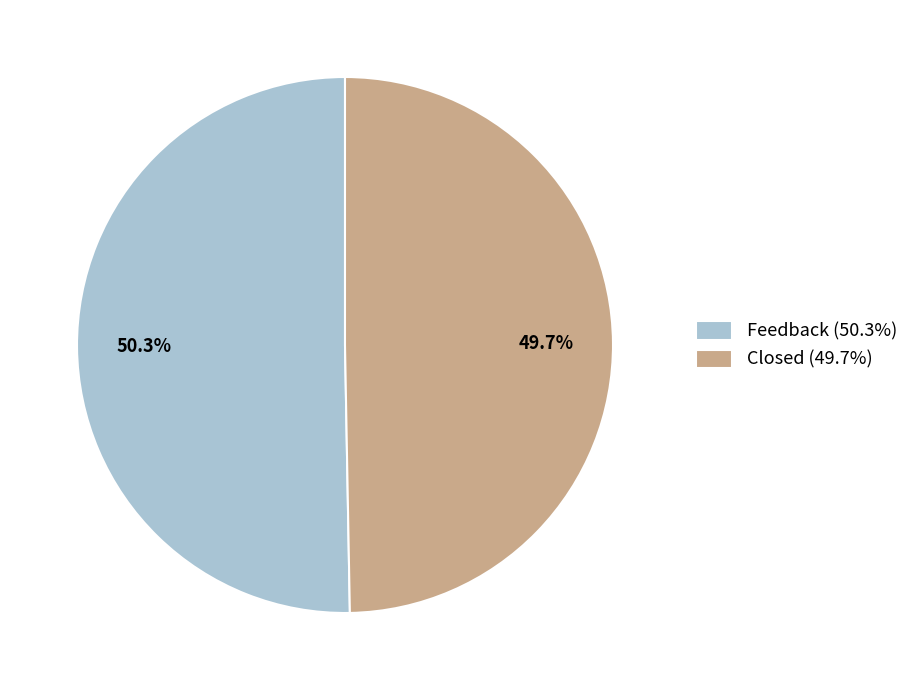

To the nearest percent, what is the average slice percentage?

50%